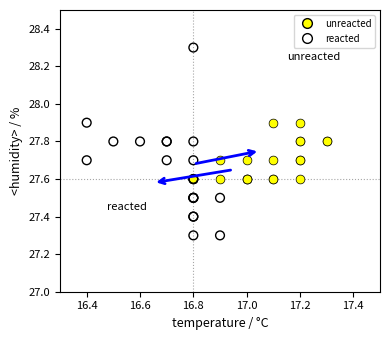

Which series contains the highest Y value?

reacted